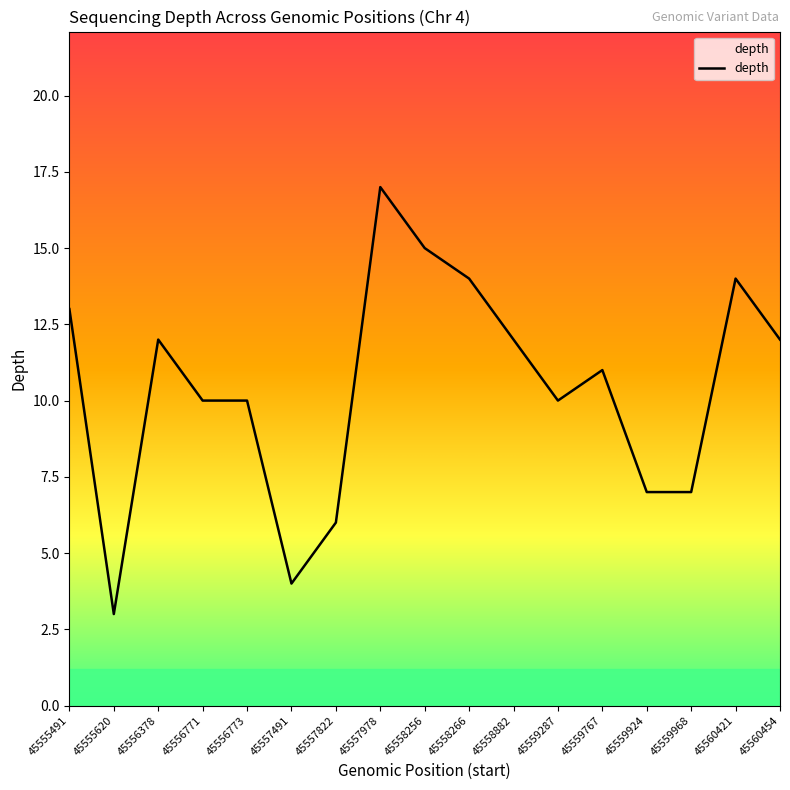

What is the ratio of the value at 45555620 to the value at 45557822?

0.5